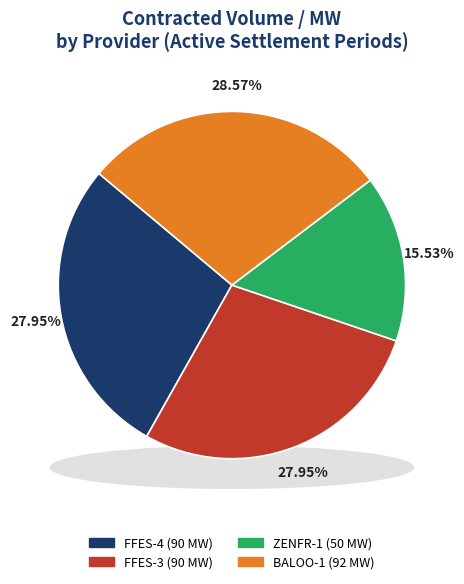

Rank the categories by value from highest to lowest.

BALOO-1, FFES-4, FFES-3, ZENFR-1